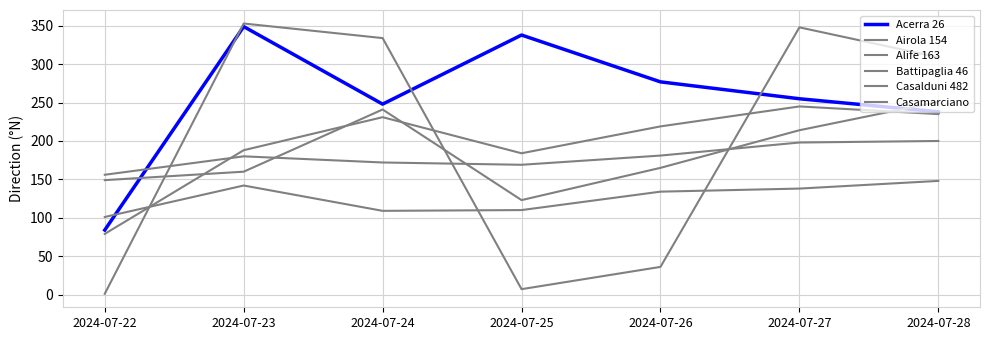

After their last crossing, which series has the higher values: Airola 154 or Battipaglia 46?

Airola 154